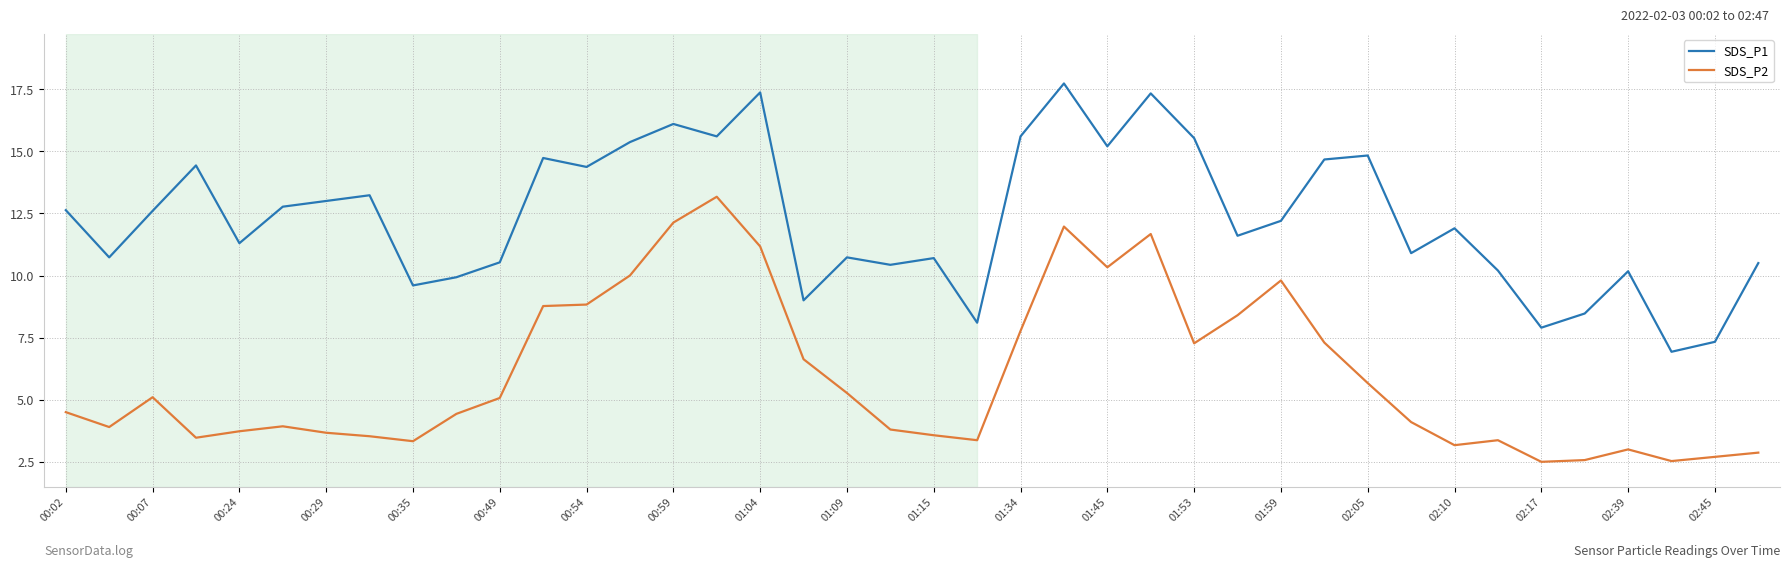

Rank the series by their maximum value, from highest to lowest.

SDS_P1, SDS_P2